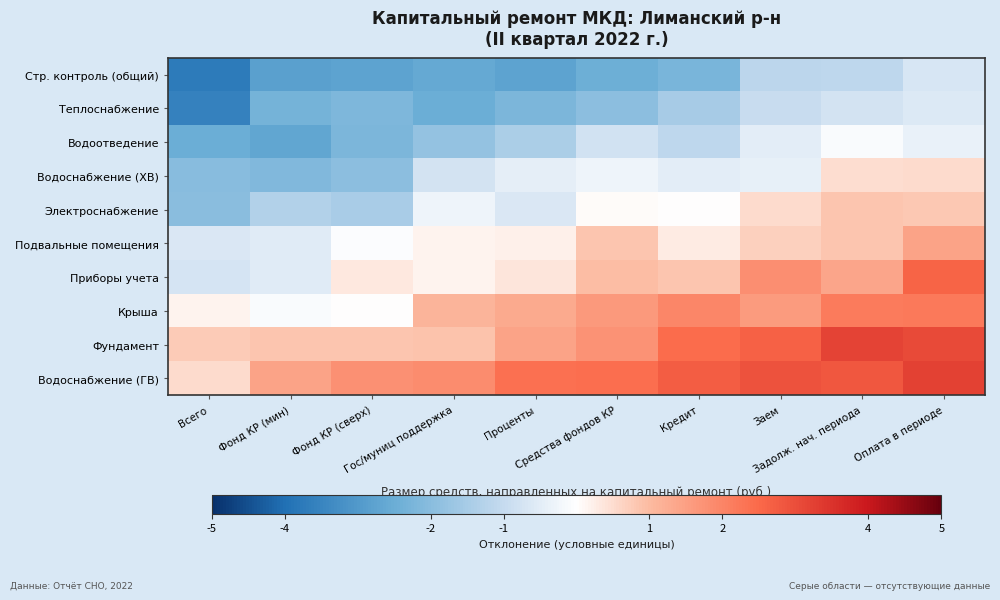

Reading left to right, list all the values displayed in this chart.

Стр. контроль (общий): Всего=-3.7	Фонд КР (мин)=-2.8	Фонд КР (сверх)=-2.8	Гос/муниц поддержка=-2.6	Проценты=-2.7	Средства фондов КР=-2.4	Кредит=-2.2	Заем=-1.1	Задолж. нач. периода=-1.1	Оплата в периоде=-0.7
Теплоснабжение: Всего=-3.6	Фонд КР (мин)=-2.3	Фонд КР (сверх)=-2.2	Гос/муниц поддержка=-2.5	Проценты=-2.2	Средства фондов КР=-1.9	Кредит=-1.5	Заем=-1.0	Задолж. нач. периода=-0.8	Оплата в периоде=-0.6
Водоотведение: Всего=-2.5	Фонд КР (мин)=-2.7	Фонд КР (сверх)=-2.2	Гос/муниц поддержка=-1.8	Проценты=-1.4	Средства фондов КР=-0.8	Кредит=-1.1	Заем=-0.5	Задолж. нач. периода=-0.1	Оплата в периоде=-0.4
Водоснабжение (ХВ): Всего=-2.0	Фонд КР (мин)=-2.1	Фонд КР (сверх)=-1.9	Гос/муниц поддержка=-0.8	Проценты=-0.4	Средства фондов КР=-0.3	Кредит=-0.5	Заем=-0.4	Задолж. нач. периода=0.5	Оплата в периоде=0.5
Электроснабжение: Всего=-2.0	Фонд КР (мин)=-1.3	Фонд КР (сверх)=-1.5	Гос/муниц поддержка=-0.3	Проценты=-0.6	Средства фондов КР=0.1	Кредит=0.0	Заем=0.5	Задолж. нач. периода=0.8	Оплата в периоде=0.8
Подвальные помещения: Всего=-0.6	Фонд КР (мин)=-0.5	Фонд КР (сверх)=-0.1	Гос/муниц поддержка=0.2	Проценты=0.2	Средства фондов КР=0.8	Кредит=0.3	Заем=0.7	Задолж. нач. периода=0.8	Оплата в периоде=1.4
Приборы учета: Всего=-0.7	Фонд КР (мин)=-0.5	Фонд КР (сверх)=0.3	Гос/муниц поддержка=0.2	Проценты=0.4	Средства фондов КР=0.9	Кредит=0.8	Заем=1.8	Задолж. нач. периода=1.4	Оплата в периоде=2.6
Крыша: Всего=0.2	Фонд КР (мин)=-0.1	Фонд КР (сверх)=0.0	Гос/муниц поддержка=1.1	Проценты=1.3	Средства фондов КР=1.6	Кредит=2.0	Заем=1.6	Задолж. нач. периода=2.2	Оплата в периоде=2.2
Фундамент: Всего=0.8	Фонд КР (мин)=0.8	Фонд КР (сверх)=0.8	Гос/муниц поддержка=0.9	Проценты=1.4	Средства фондов КР=1.7	Кредит=2.4	Заем=2.6	Задолж. нач. периода=3.2	Оплата в периоде=3.1
Водоснабжение (ГВ): Всего=0.5	Фонд КР (мин)=1.4	Фонд КР (сверх)=1.8	Гос/муниц поддержка=1.9	Проценты=2.4	Средства фондов КР=2.4	Кредит=2.7	Заем=2.9	Задолж. нач. периода=2.8	Оплата в периоде=3.2